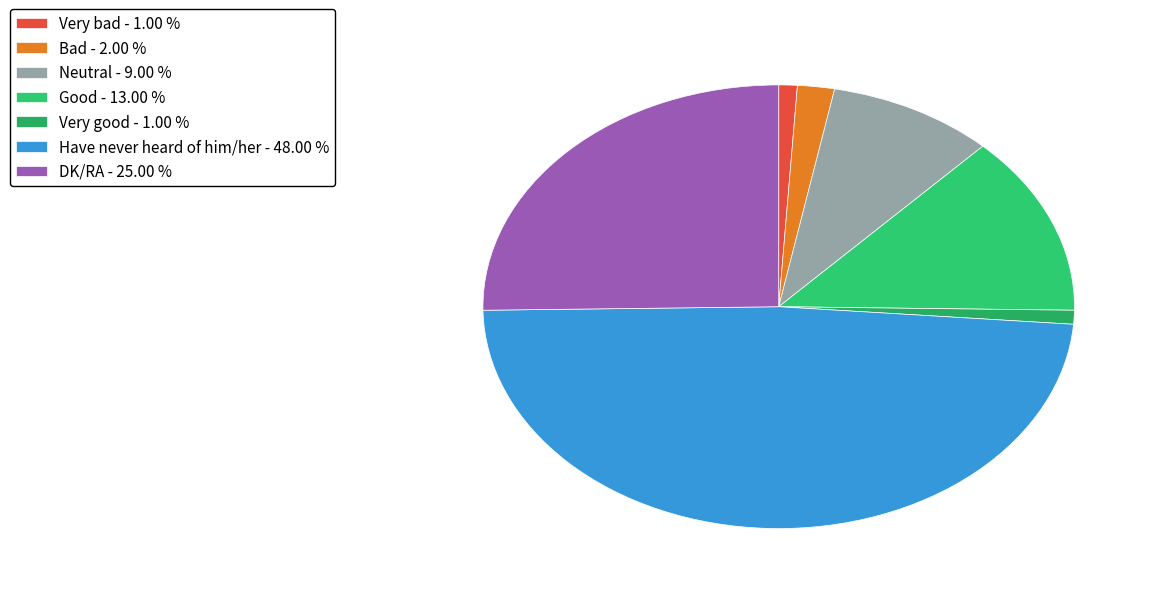

Does Neutral represent more than half of the total?

No